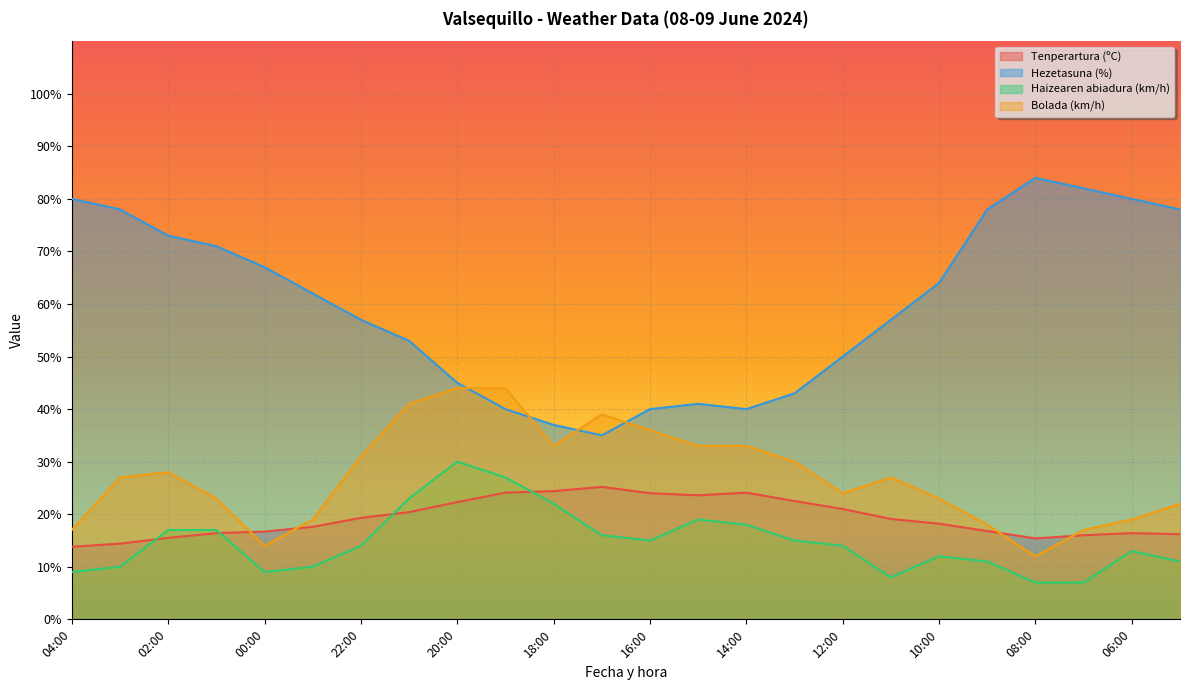

How many lines are shown in the chart?

4